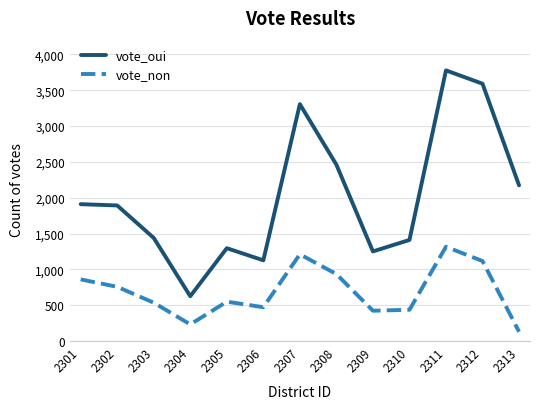

List the series in order of their peak value, highest first.

vote_oui, vote_non